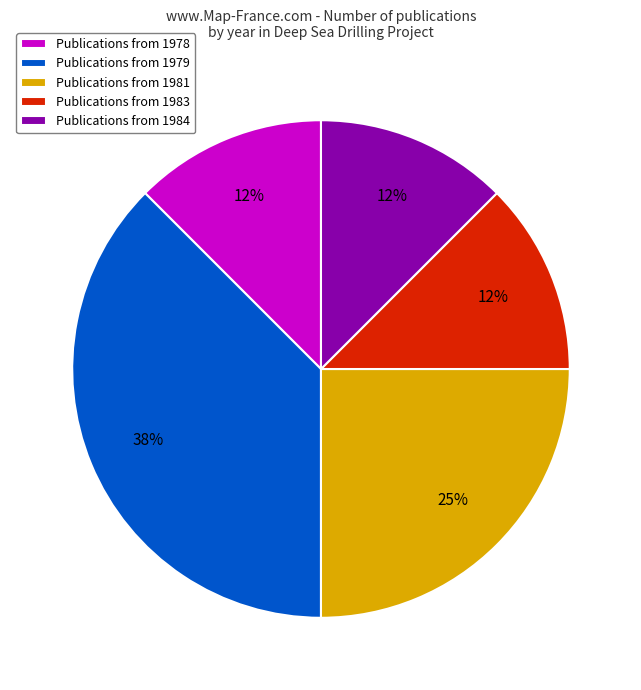

Between Publications from 1984 and Publications from 1981, which is larger?

Publications from 1981